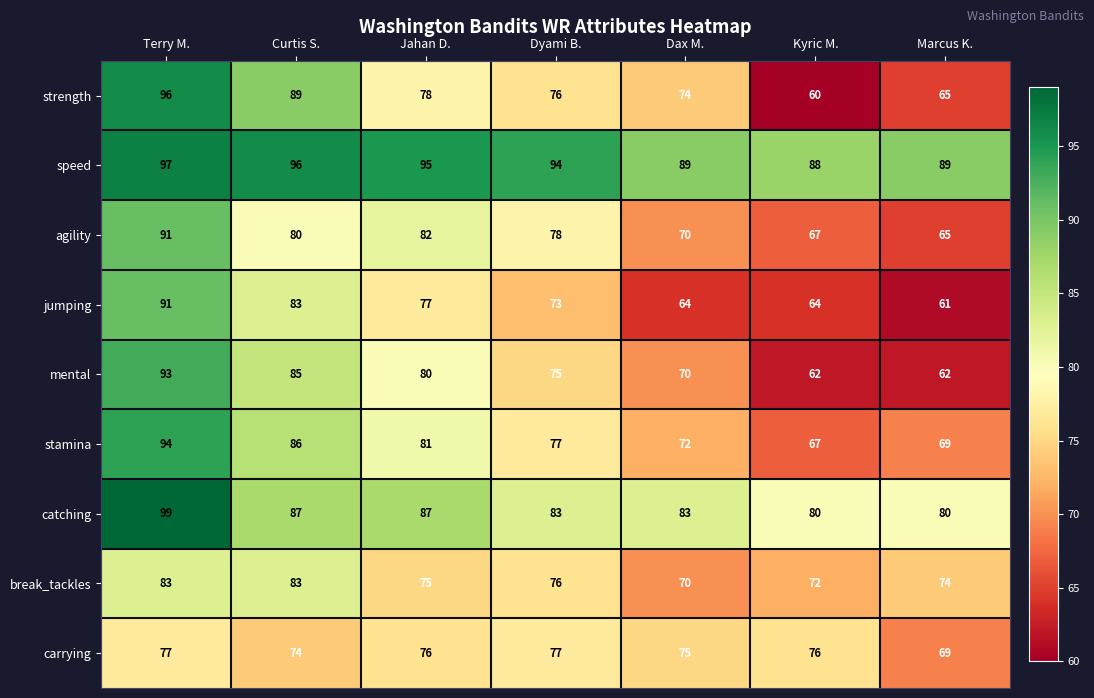

What is the difference between the maximum and second lowest values in the mental series?

31